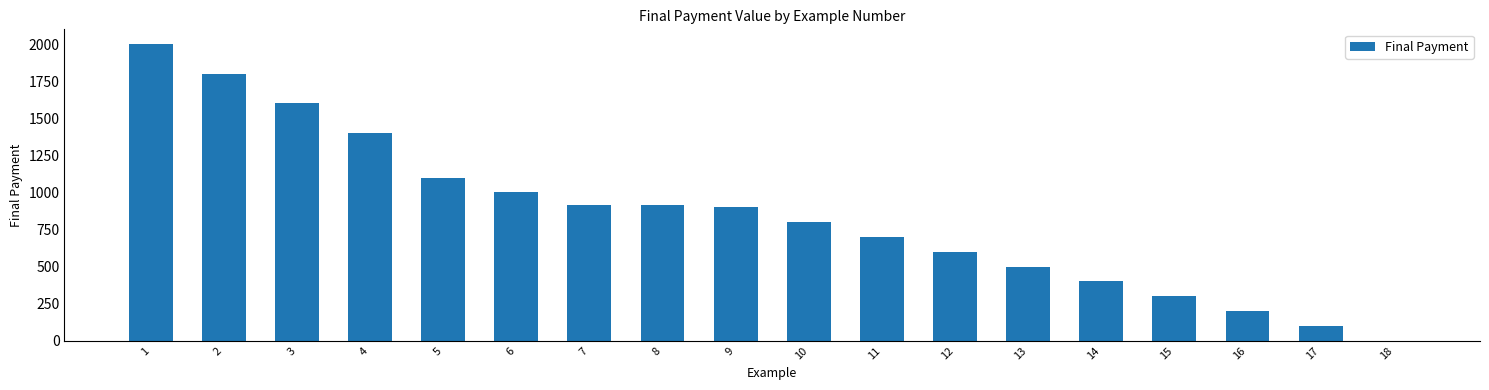

Are the bars grouped side by side (vs. stacked)?

No